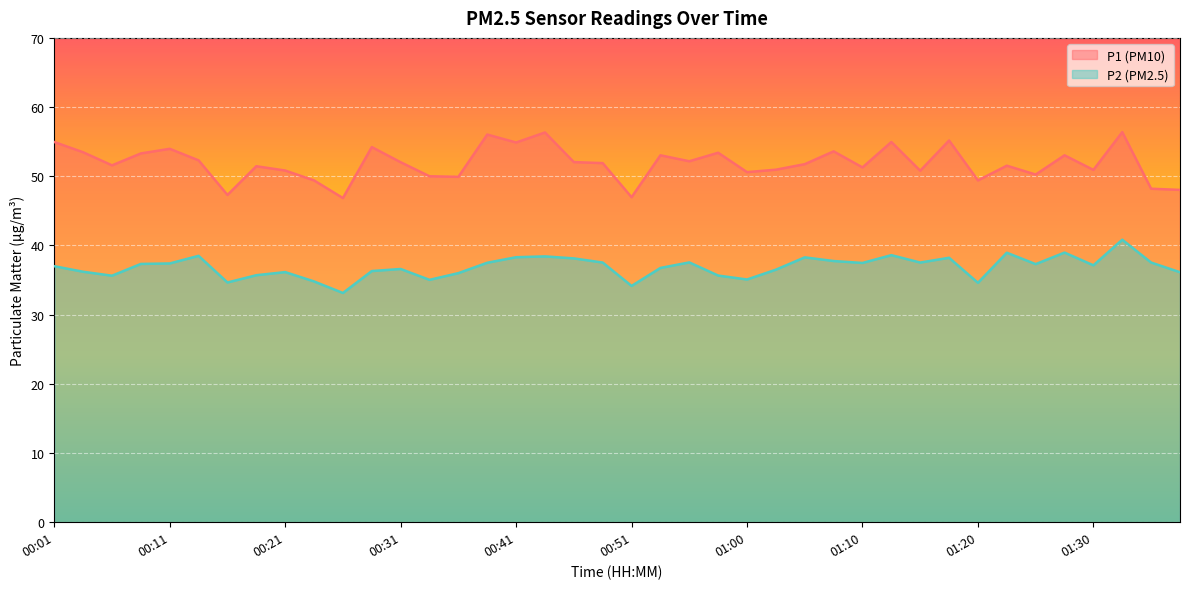

How many lines are shown in the chart?

2